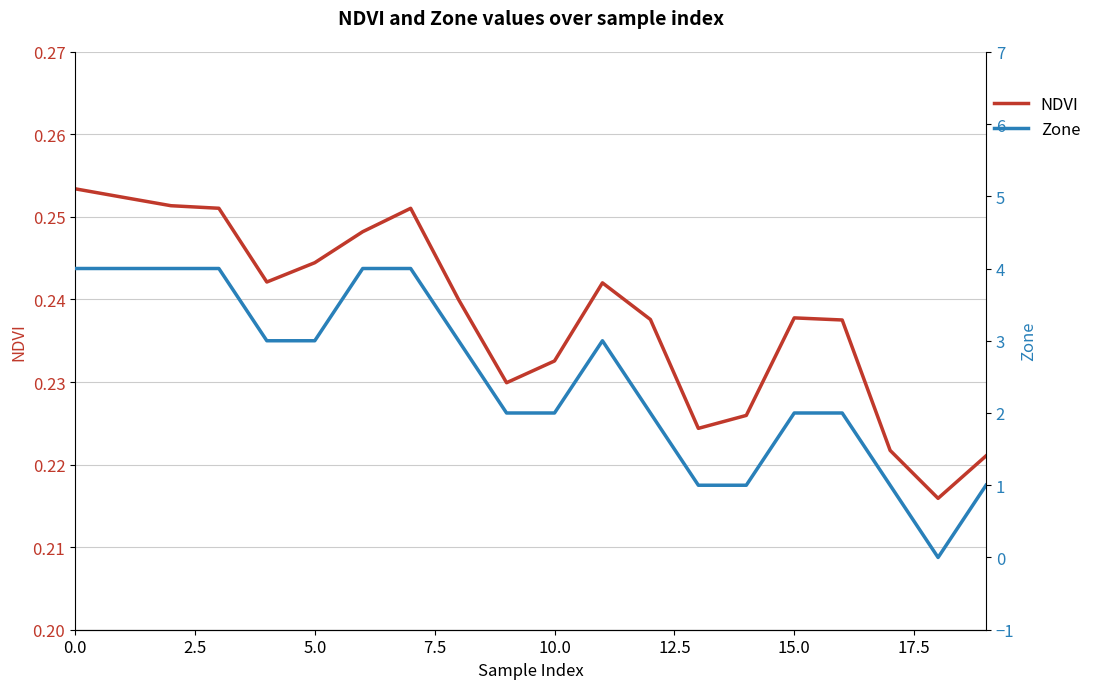

What is the label of the 19th point from the left?

18